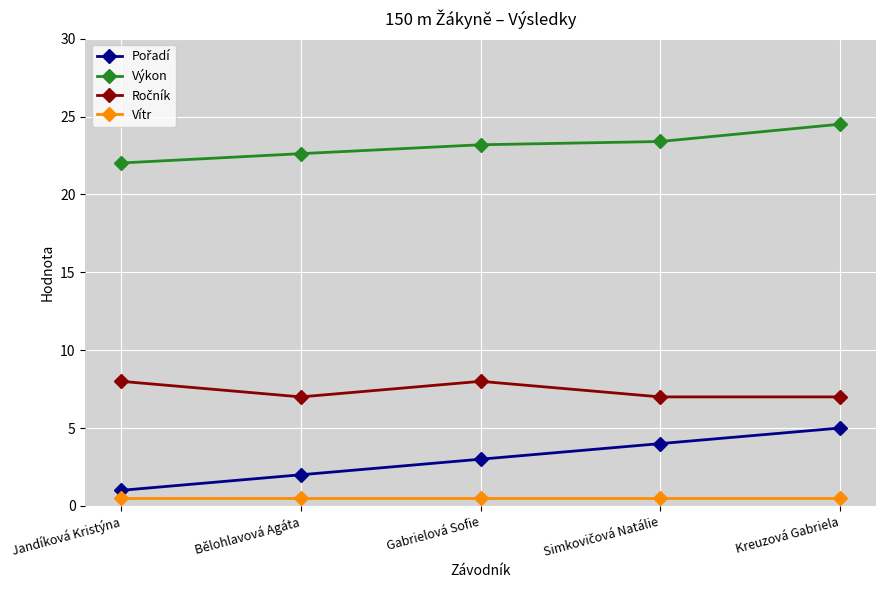

What is the label of the 5th point from the right?

Jandíková Kristýna